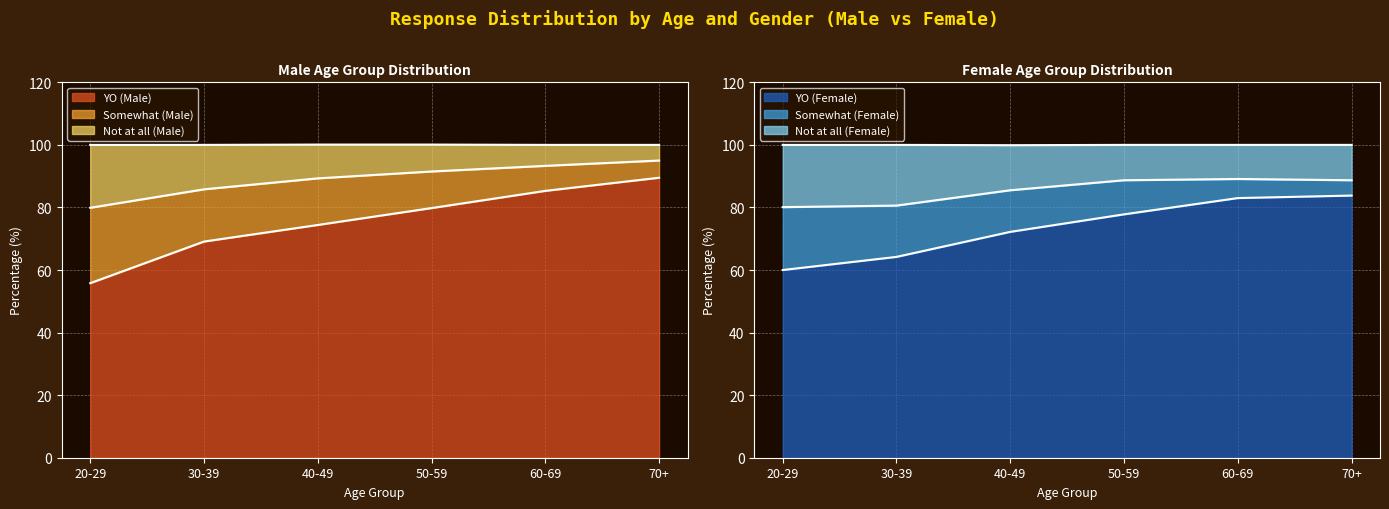

Which series changed the most between 40-49 and 50-59?

YO (Female)